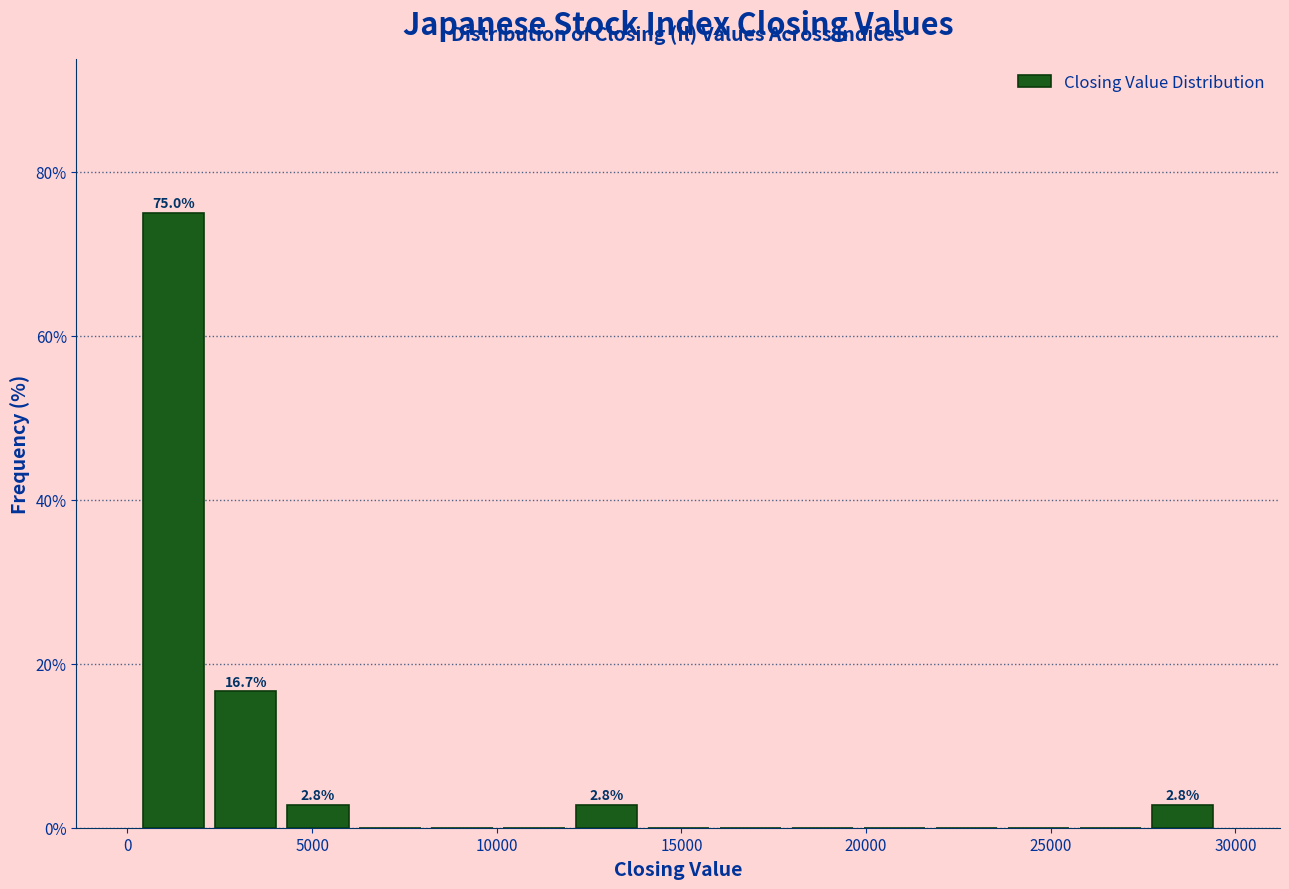

Read against the x-axis, roughly where is the centre of the tallest bar?

1500